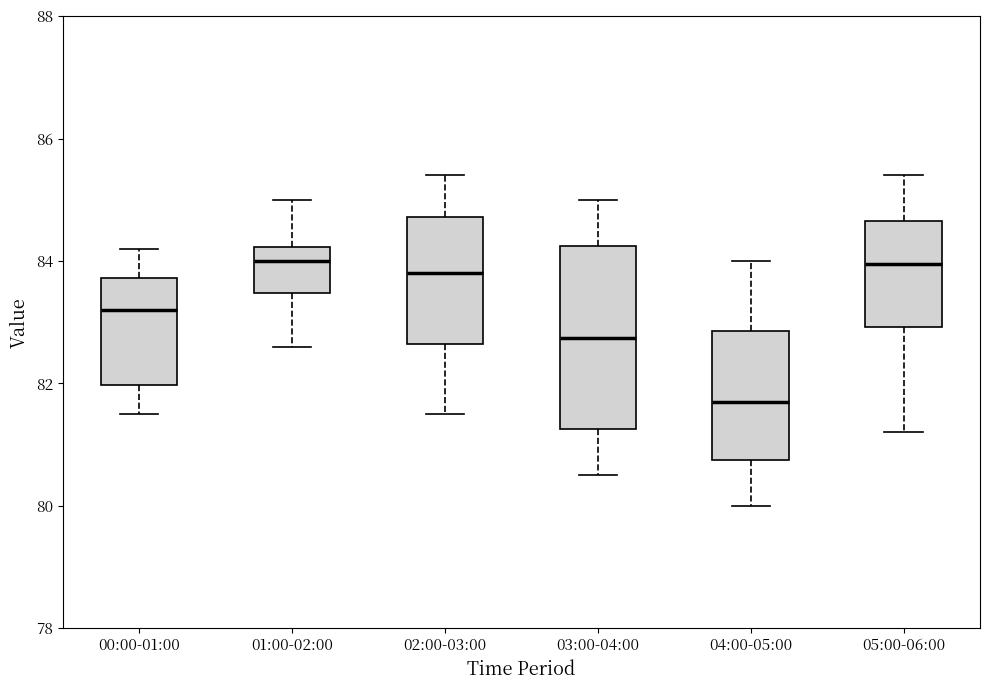

Reading left to right, transcribe this box plot: for each box, give where its median line is, the range the box spans, and where its two whiskers end, as read against the y-axis. The values are not printed on the chart, so give them approximately, as read against the axis.

00:00-01:00: median 83.2, box 82.0 to 83.8, whiskers 81.6 to 84.2
01:00-02:00: median 84.0, box 83.4 to 84.2, whiskers 82.6 to 85.0
02:00-03:00: median 83.8, box 82.6 to 84.8, whiskers 81.6 to 85.4
03:00-04:00: median 82.8, box 81.2 to 84.2, whiskers 80.6 to 85.0
04:00-05:00: median 81.8, box 80.8 to 82.8, whiskers 80.0 to 84.0
05:00-06:00: median 84.0, box 83.0 to 84.6, whiskers 81.2 to 85.4